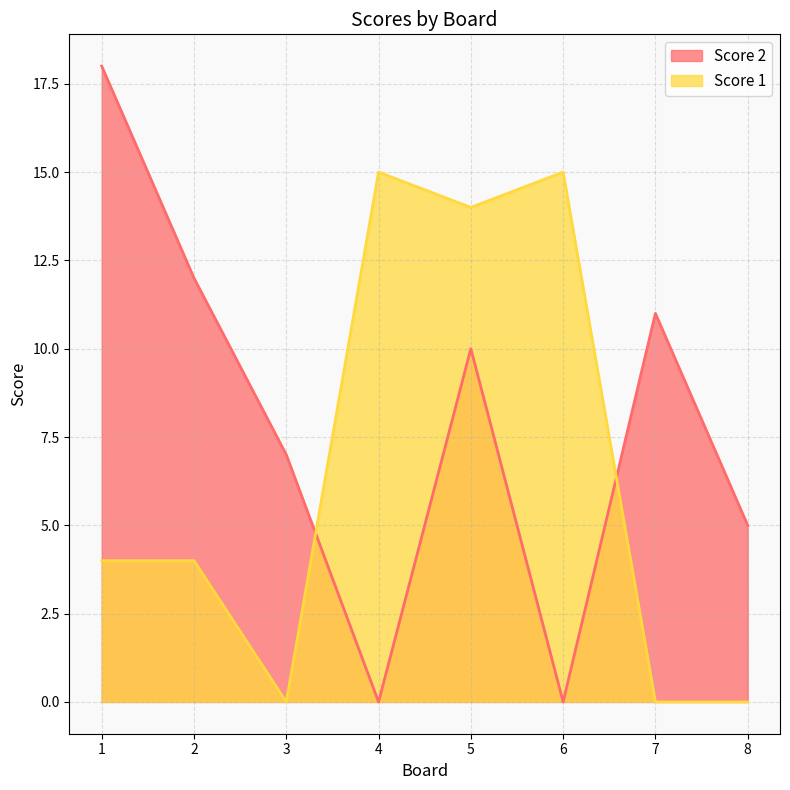

Is the value of Score 2 at 1 greater than the value of Score 1 at 5?

Yes